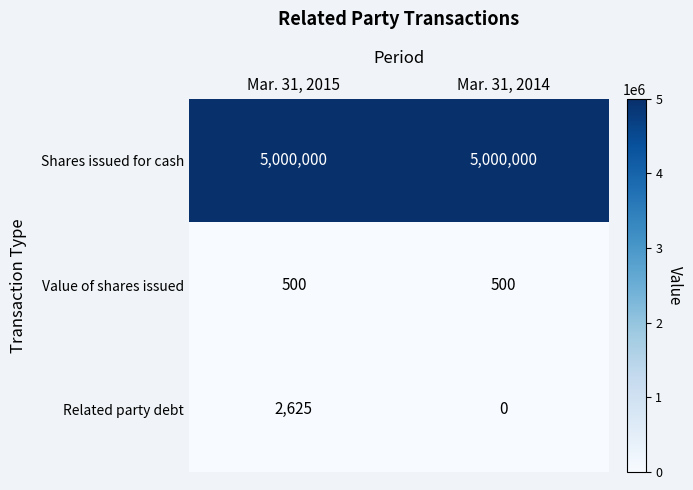

What is the difference between the Related party debt values at Mar. 31, 2014 and Mar. 31, 2015?

2625